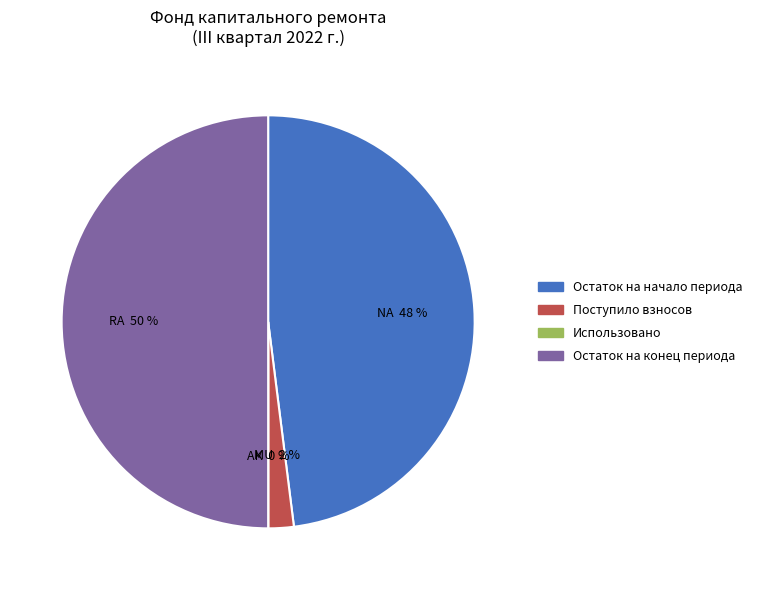

Combined, do Остаток на конец периода and Поступило взносов account for over 50%?

Yes